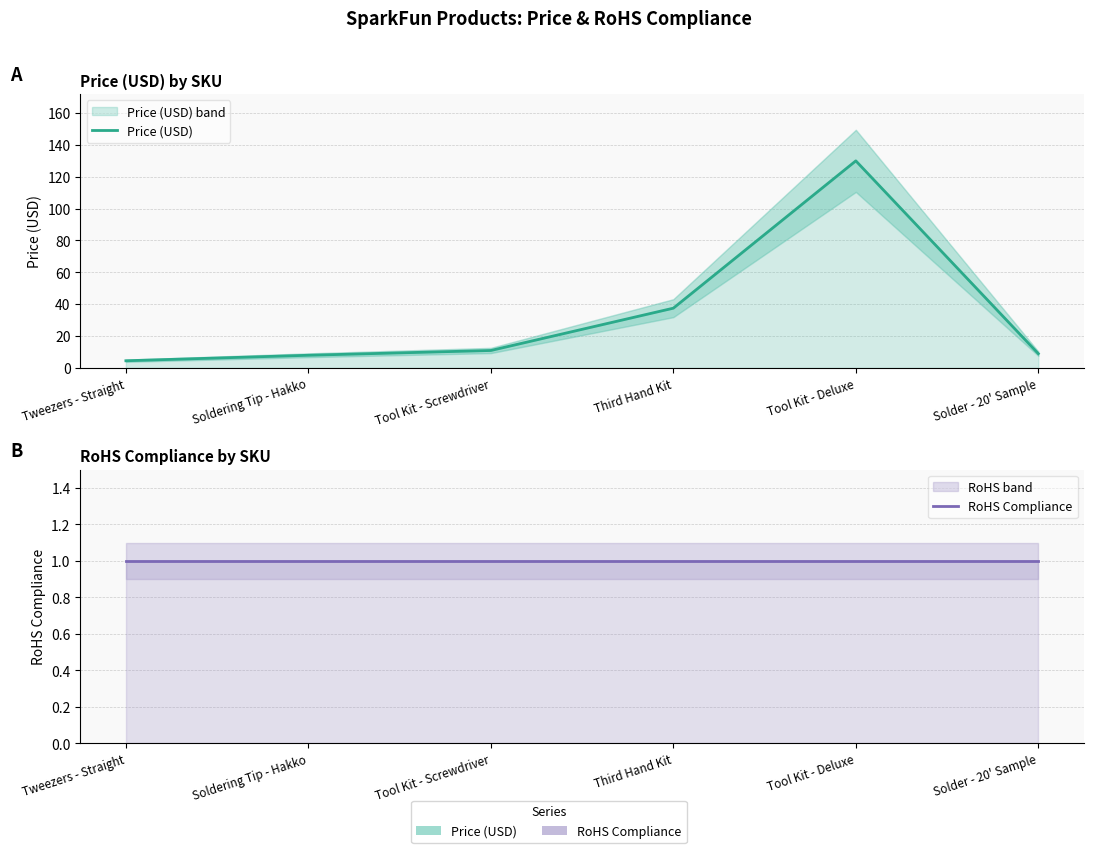

True or false: Price (USD) and RoHS Compliance cross at least once.

False